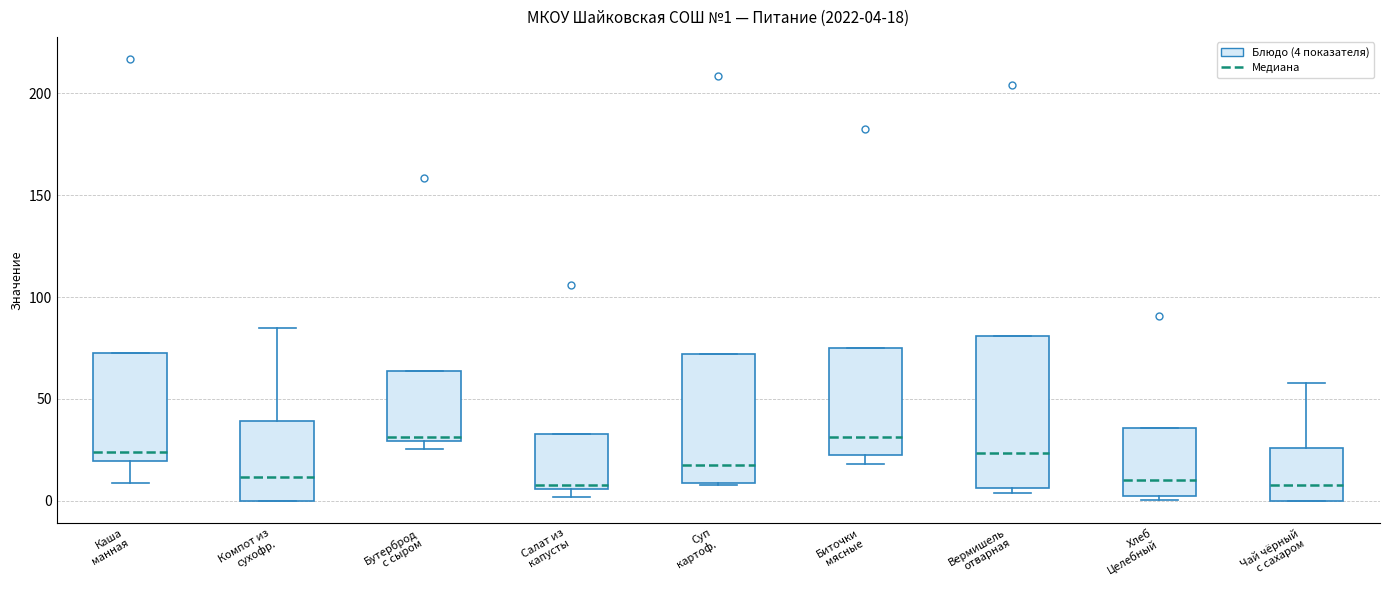

Which box is the tallest, from its lower edge to its upper edge?

Вермишель отварная